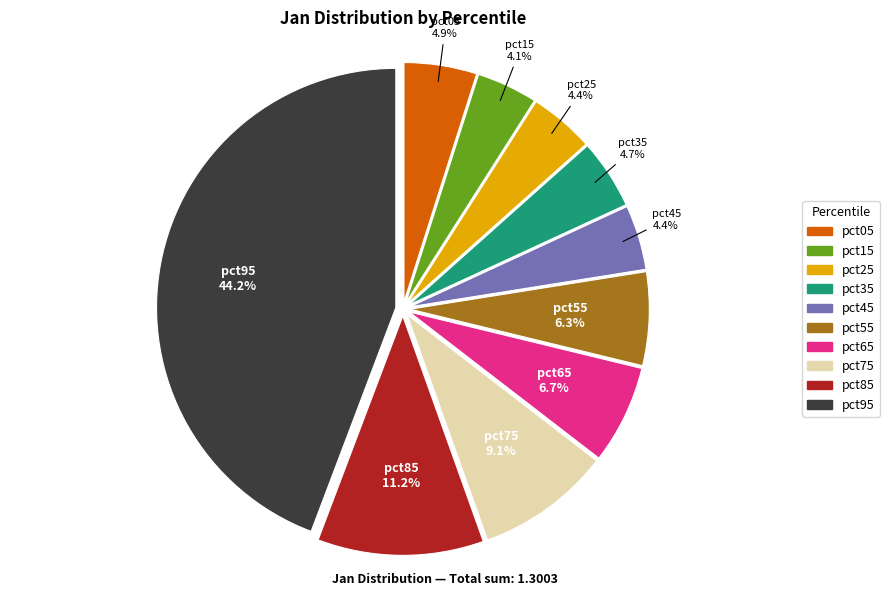

Count the number of slices in the pie.

10